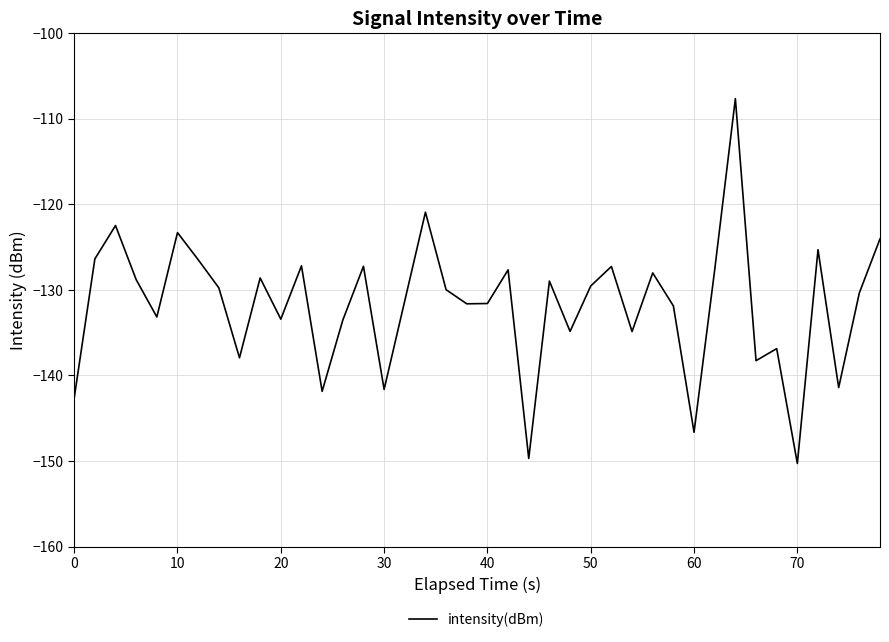

What is the minimum value shown in the chart?

-150.3